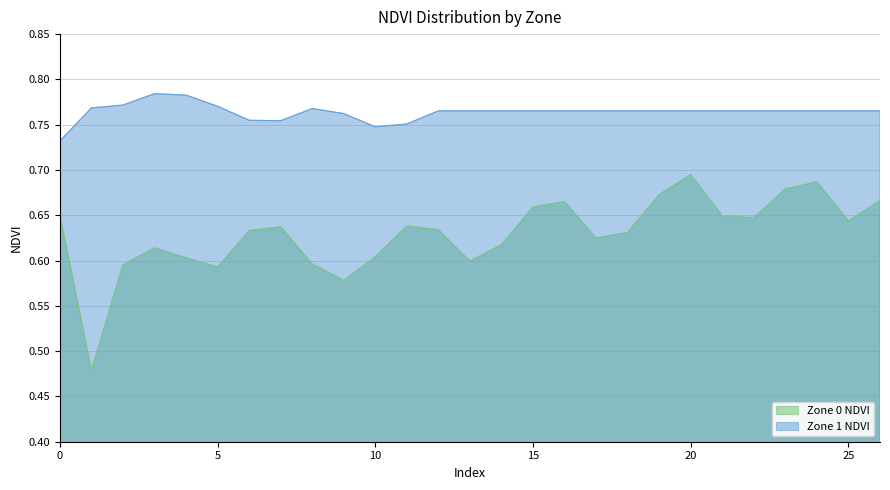

Between 12 and 26, which series saw the biggest shift?

Zone 0 NDVI